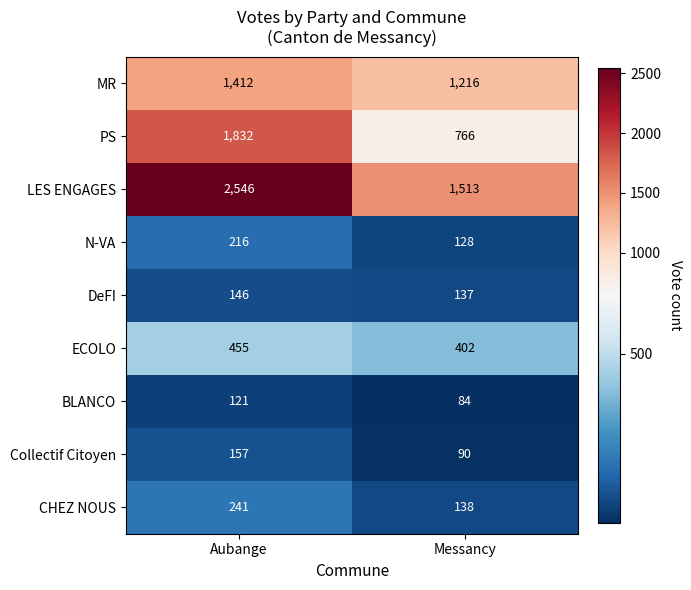

Rank the series by their maximum value, from lowest to highest.

BLANCO, DeFI, Collectif Citoyen, N-VA, CHEZ NOUS, ECOLO, MR, PS, LES ENGAGES